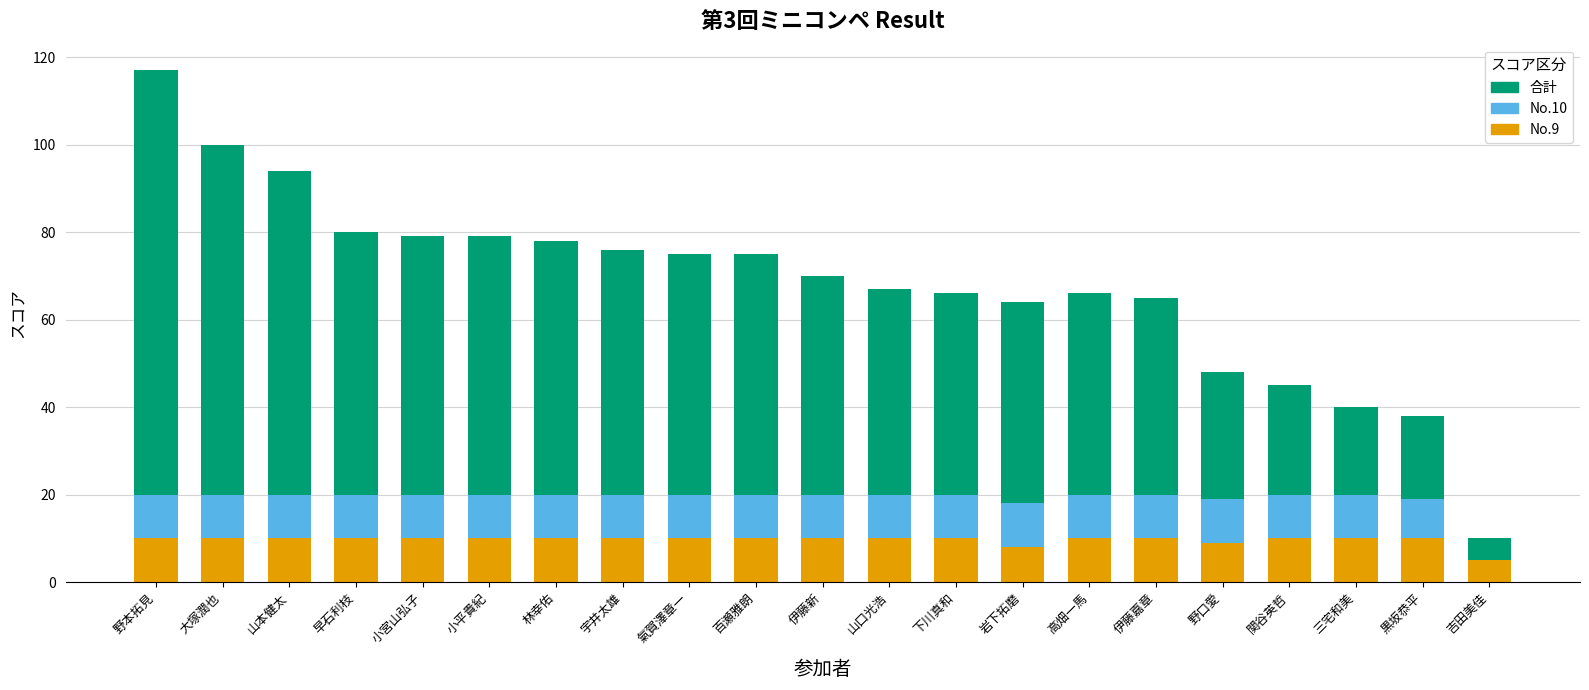

At which category is the sum across all series the highest?

野本拓見